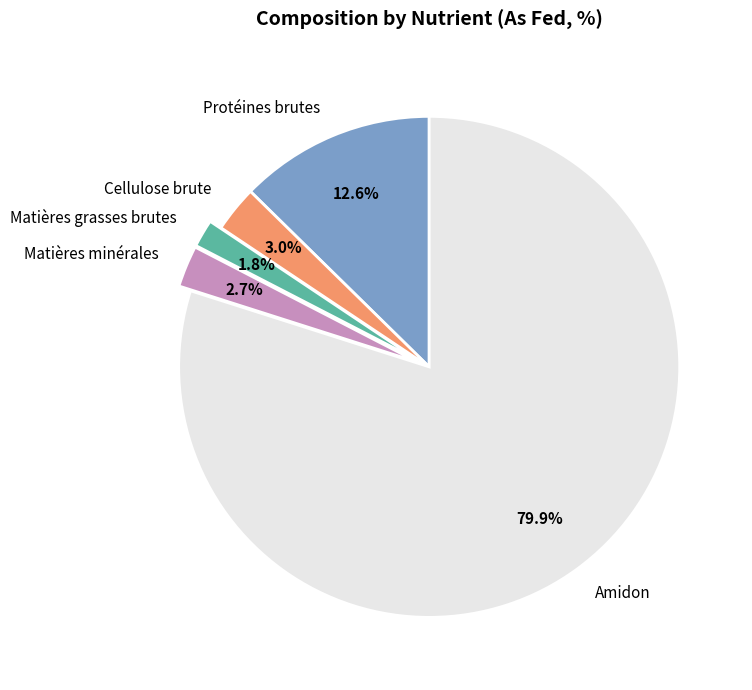

Which category has the smallest portion of the pie?

Matières grasses brutes